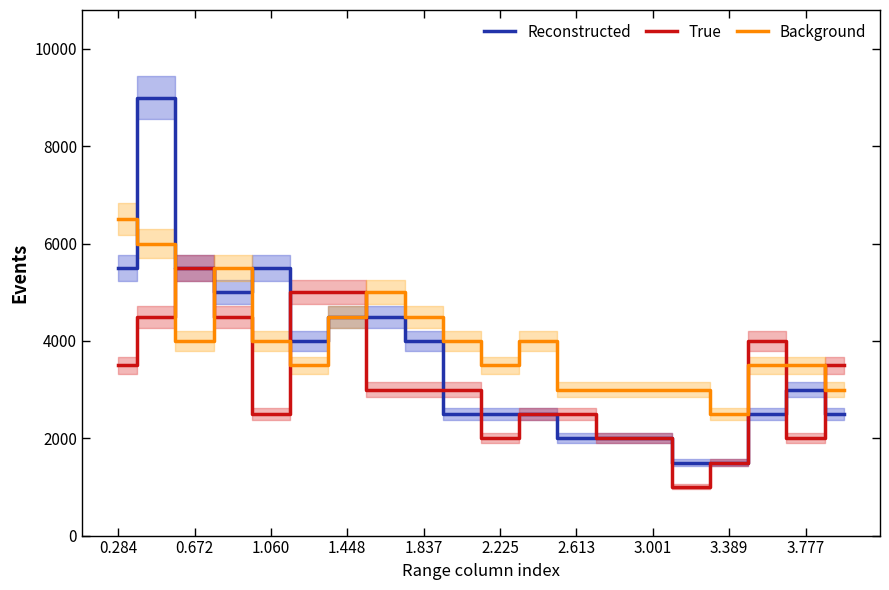

True or false: Background and True intersect in this chart.

True